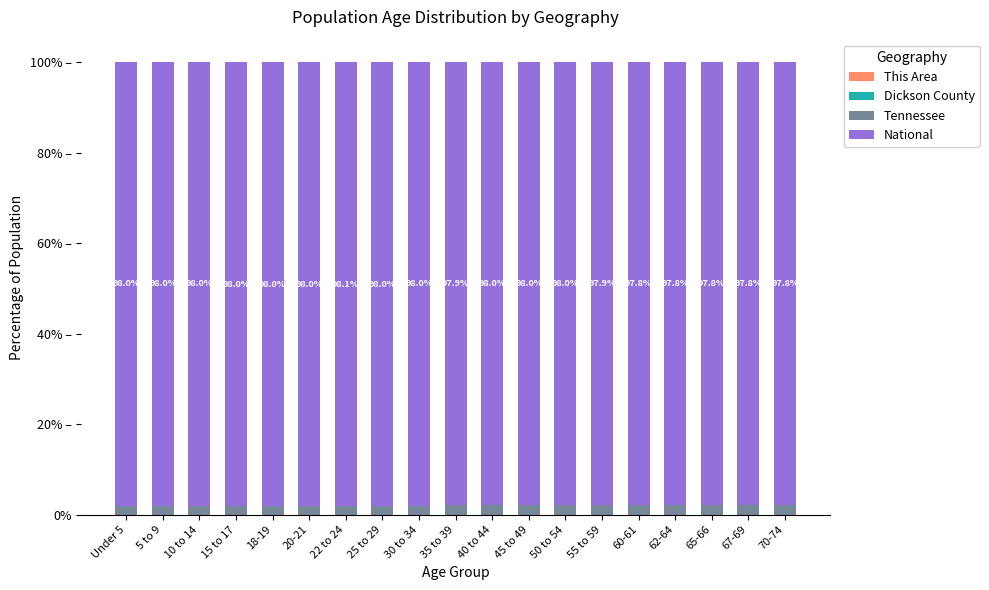

Does the chart contain stacked bars?

Yes